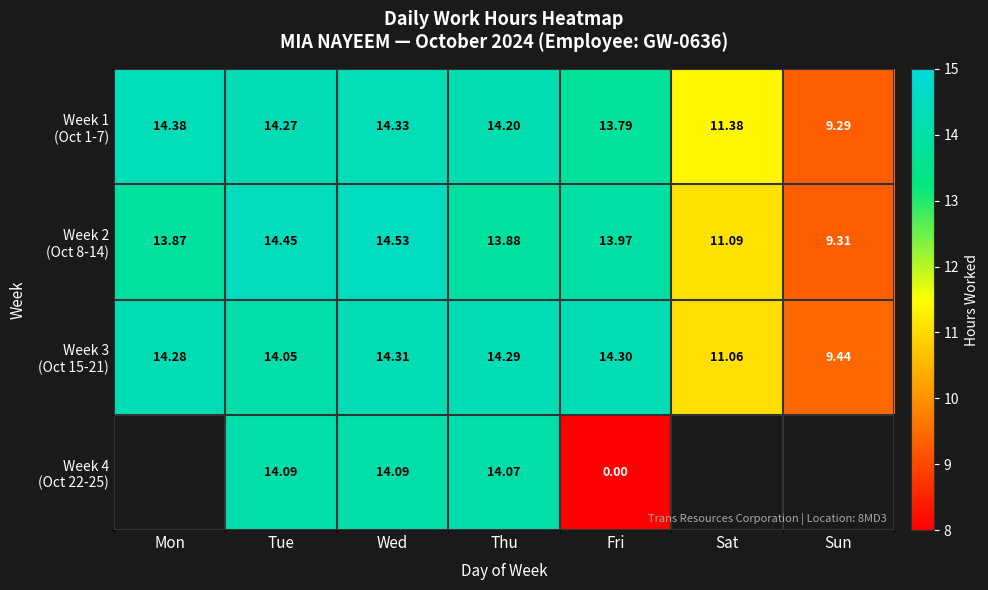

How many series are shown in this chart?

4